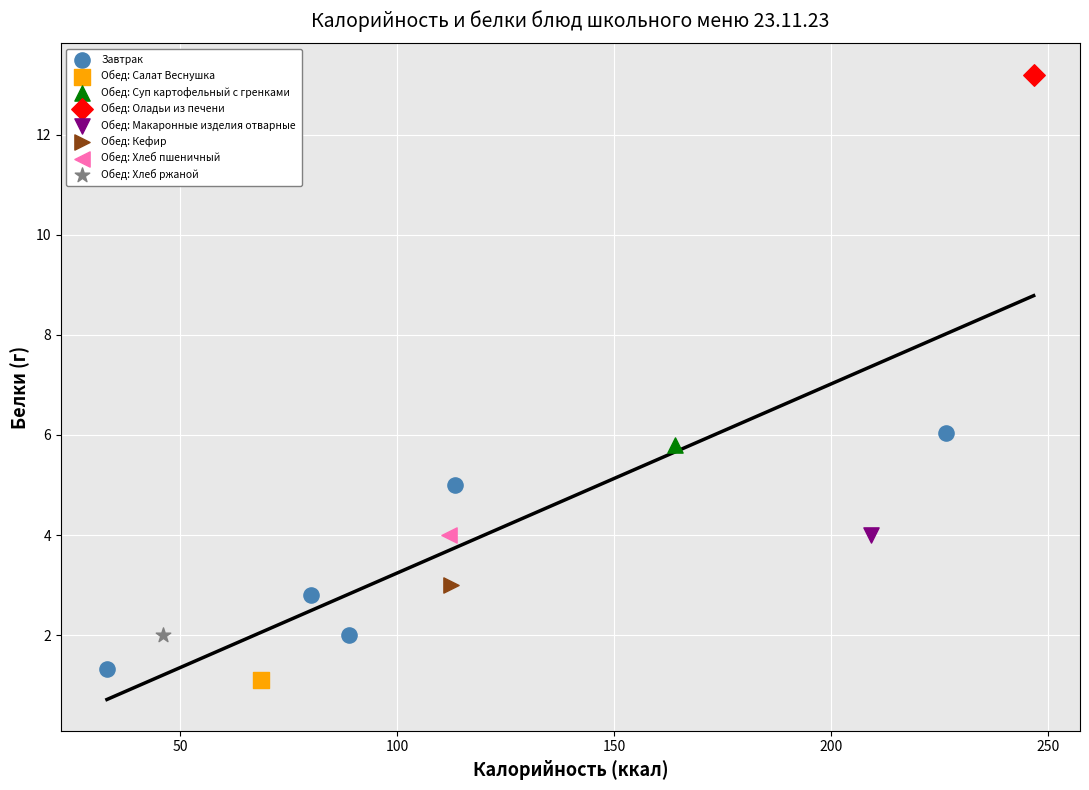

What are all the series names shown in the legend?

Завтрак, Обед: Салат Веснушка, Обед: Суп картофельный с гренками, Обед: Оладьи из печени, Обед: Макаронные изделия отварные, Обед: Кефир, Обед: Хлеб пшеничный, Обед: Хлеб ржаной